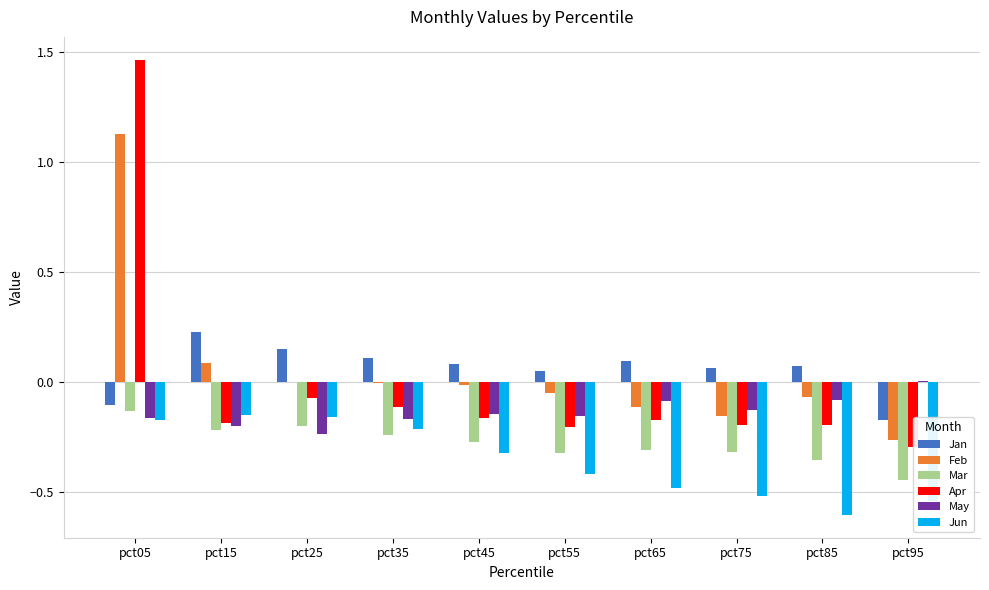

What is the total value across all series at pct85?

-1.2